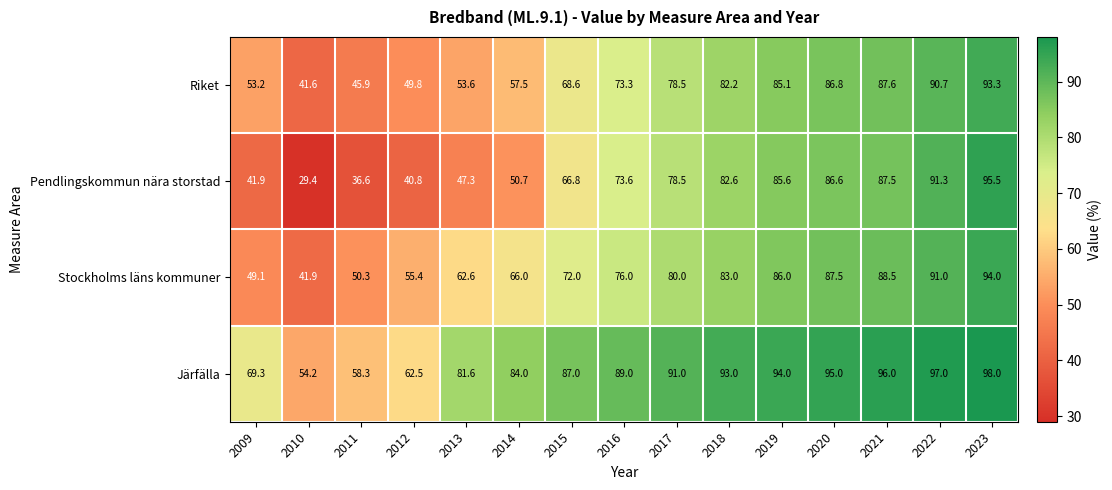

What is the total value across all series at 2009?

213.5